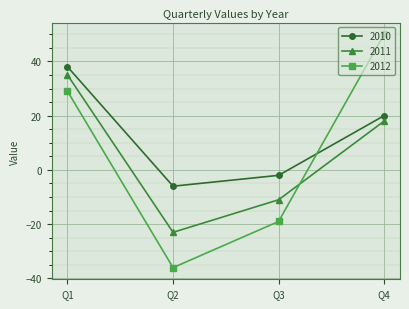

Count the 2012 values in the range -19 to 50.

3